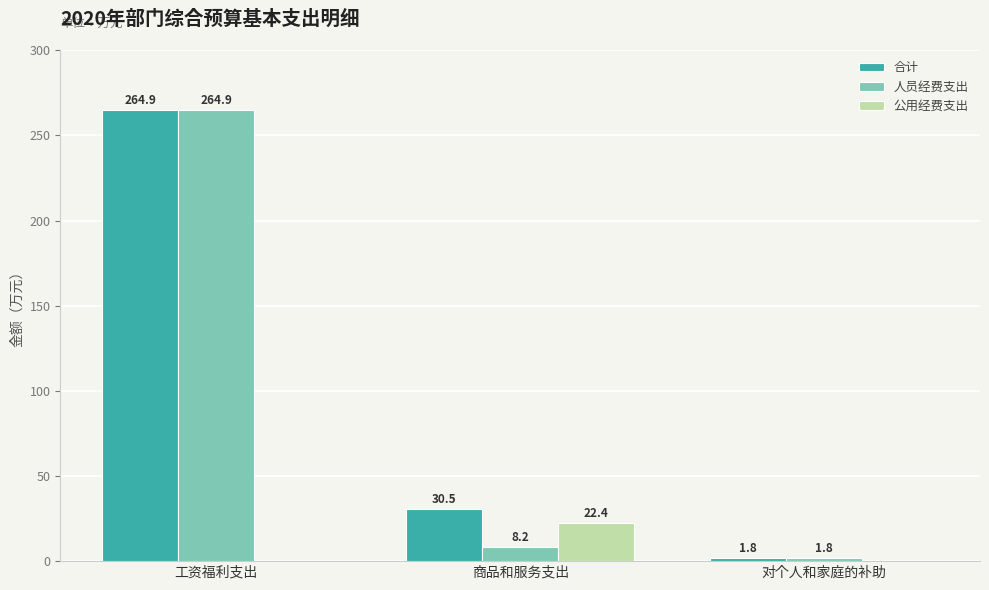

What is the sum of all 人员经费支出 values?

274.8